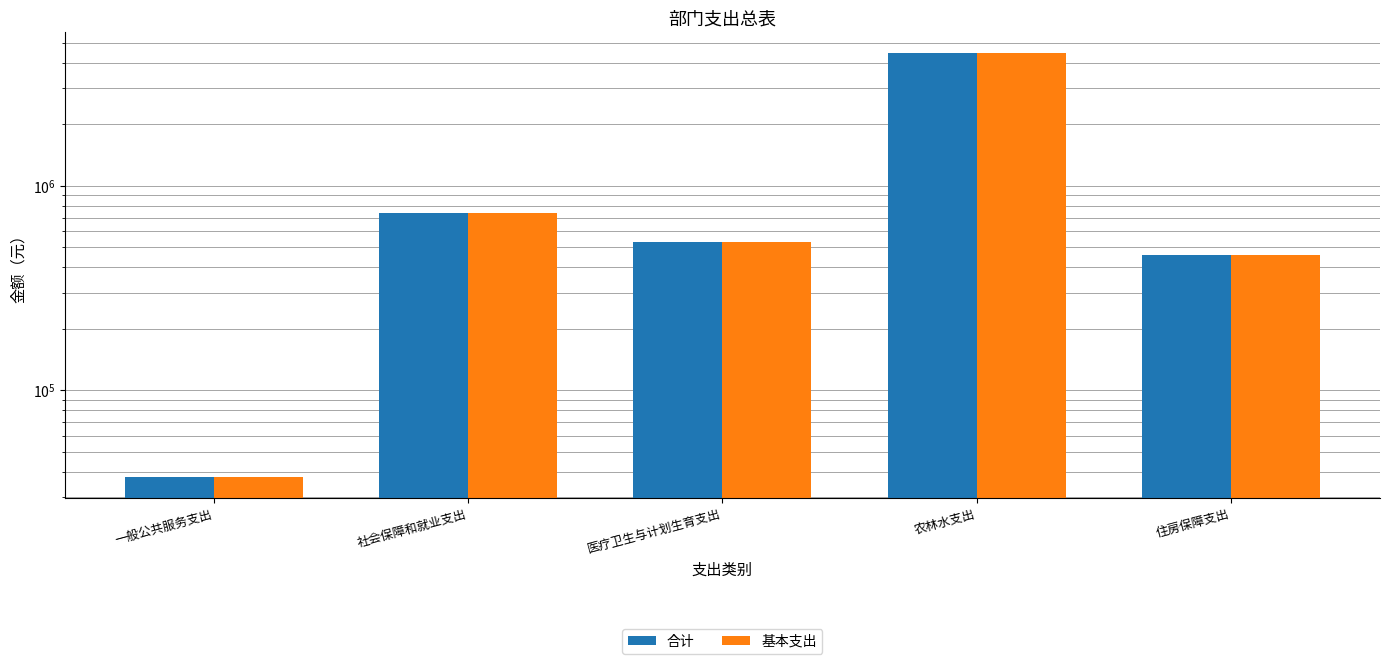

What is the total value across all series at 医疗卫生与计划生育支出?

1067987.9